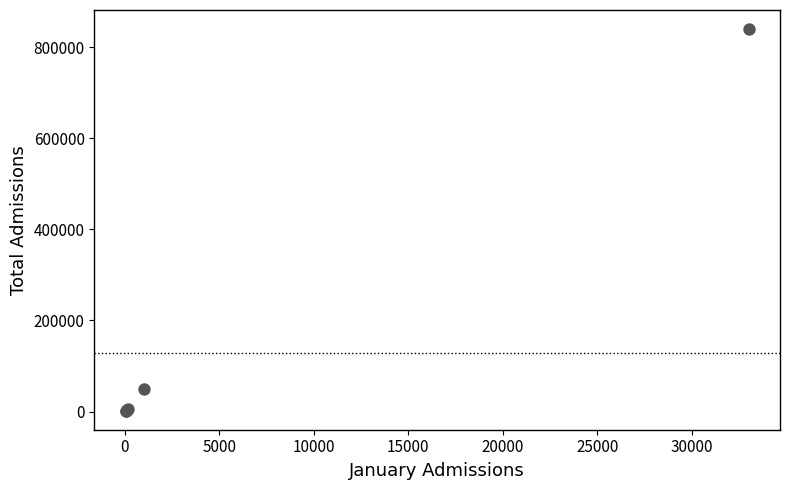

What Y value in the scatter plot is closest to 420690?

48638